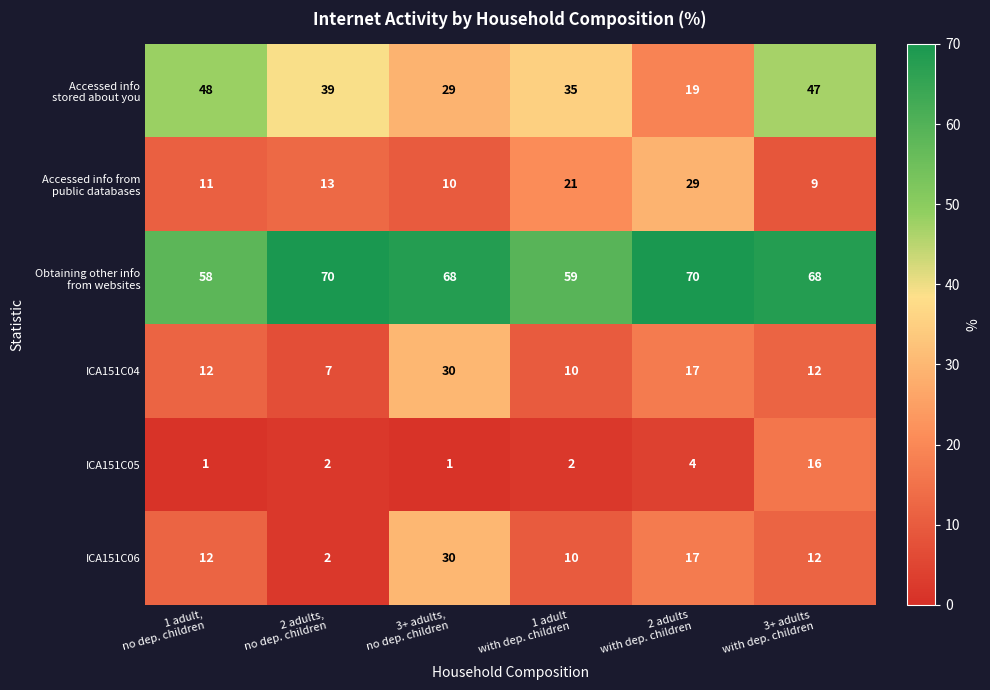

What is the maximum value for ICA151C06?

30